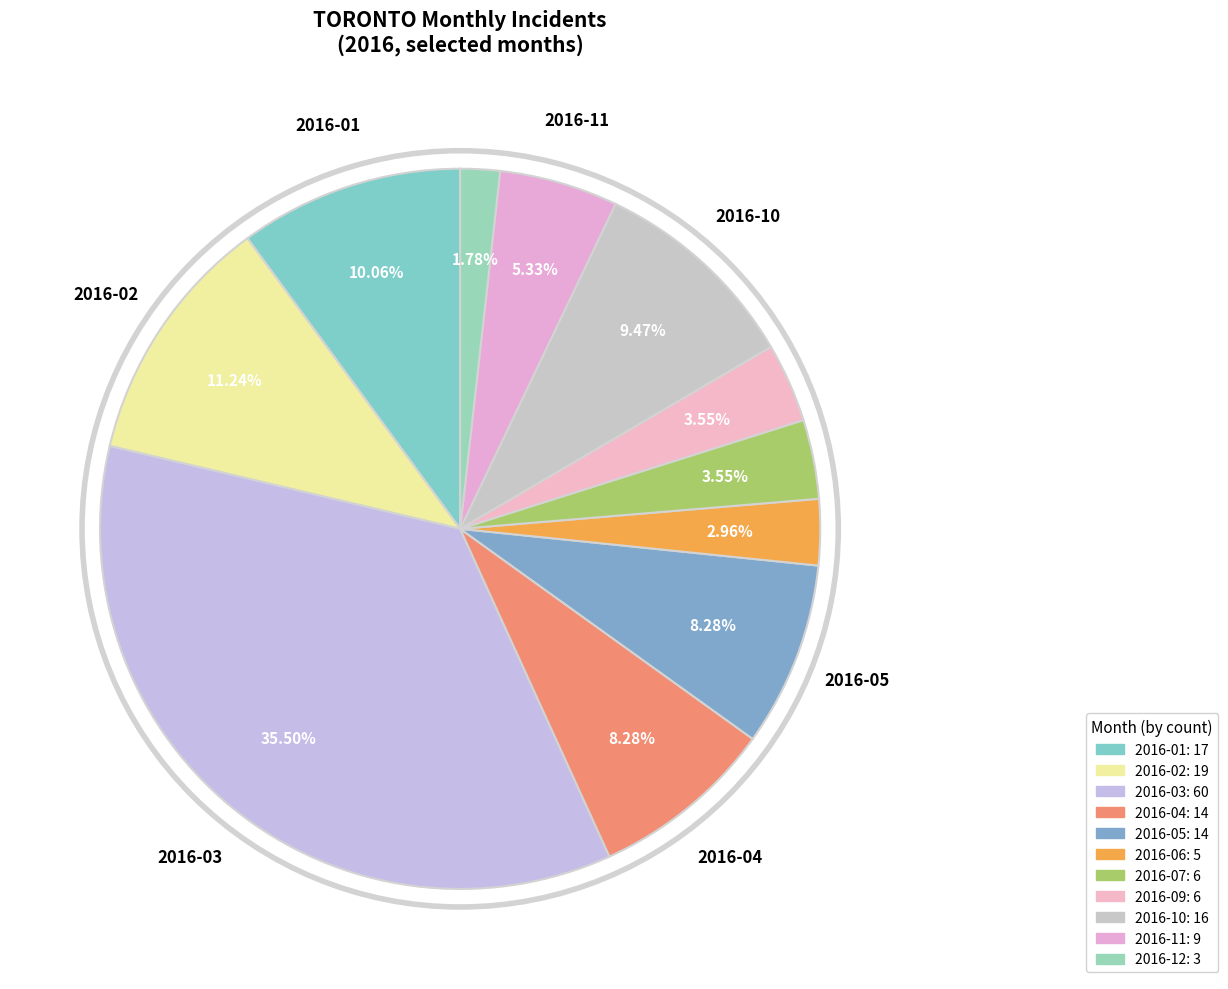

Which category has the smallest portion of the pie?

2016-12